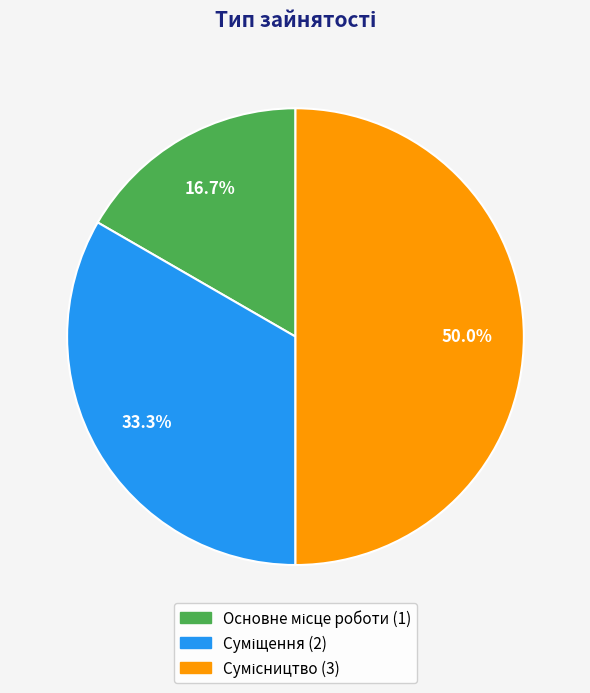

What is the smallest slice in the pie chart?

Основне місце роботи